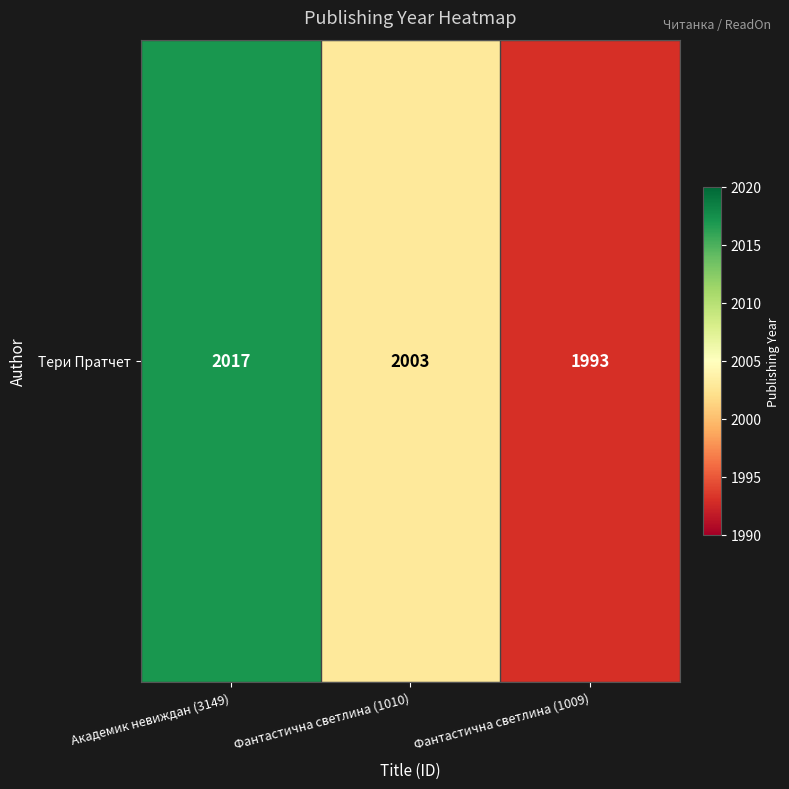

What is the change in value from Академик невиждан (3149) to Фантастична светлина (1009)?

-24